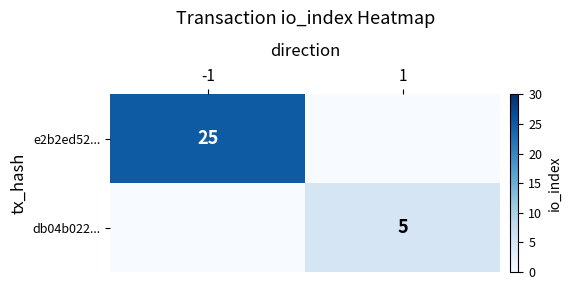

True or false: db04b022... has a value of 5 at 1.

True